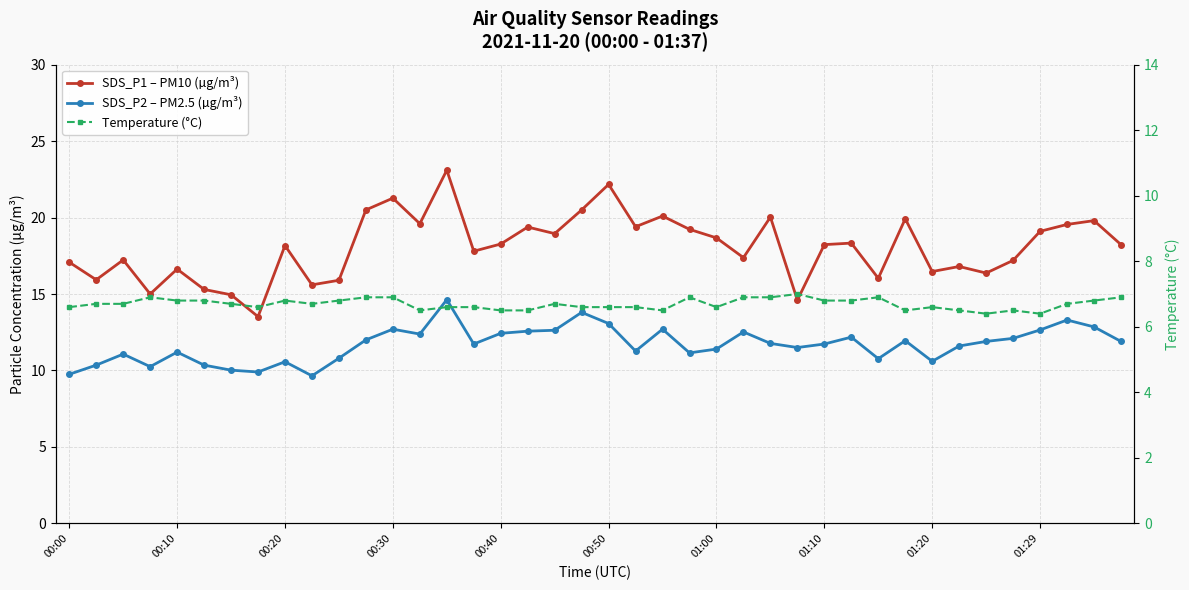

Between 15 and 39, which is larger?

39